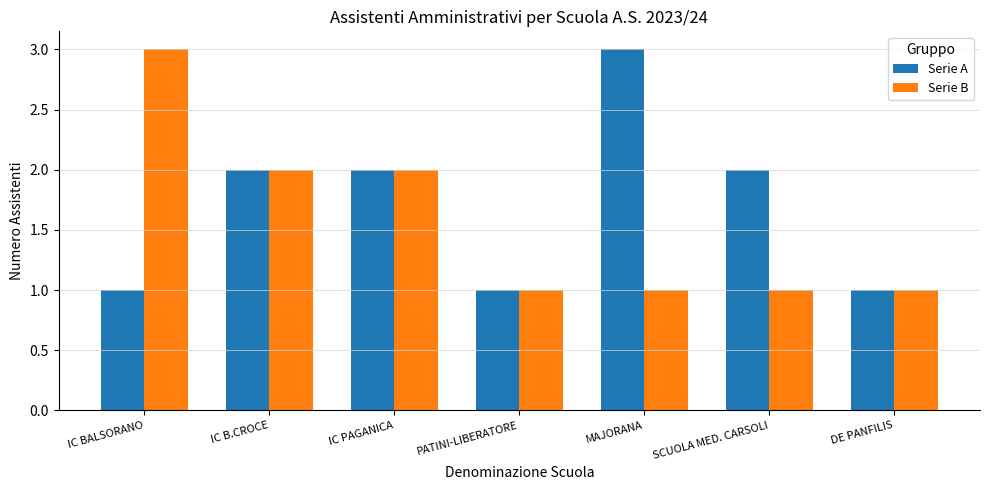

What is the sum of the Serie B values at MAJORANA and IC B.CROCE?

3